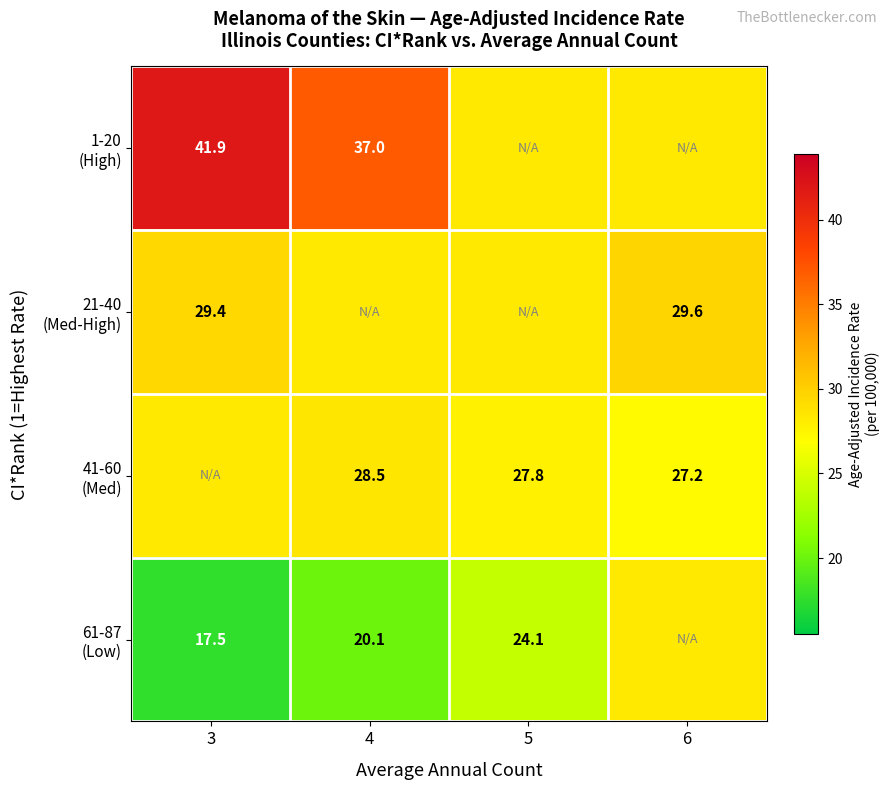

Between 3 and 6, which is larger?

3